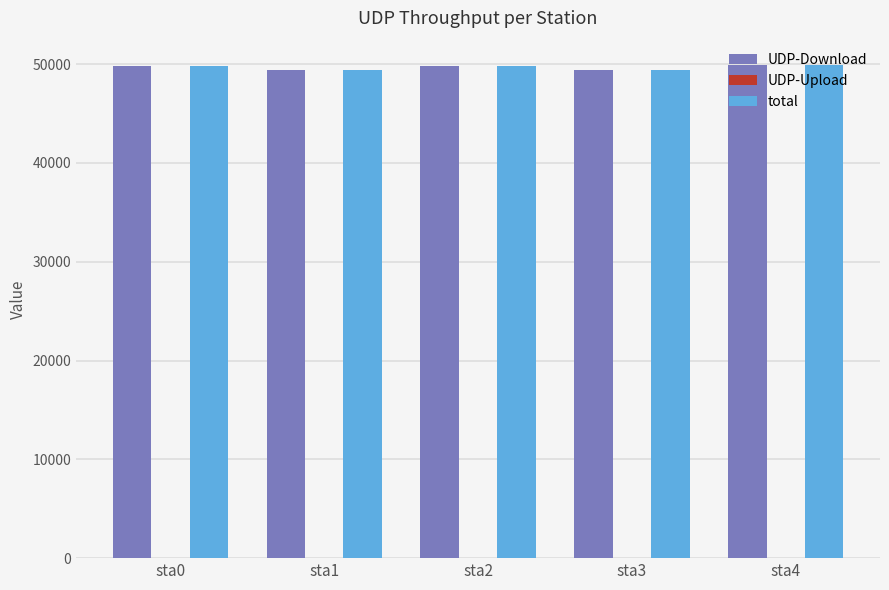

What is the maximum value for total?

49880.8